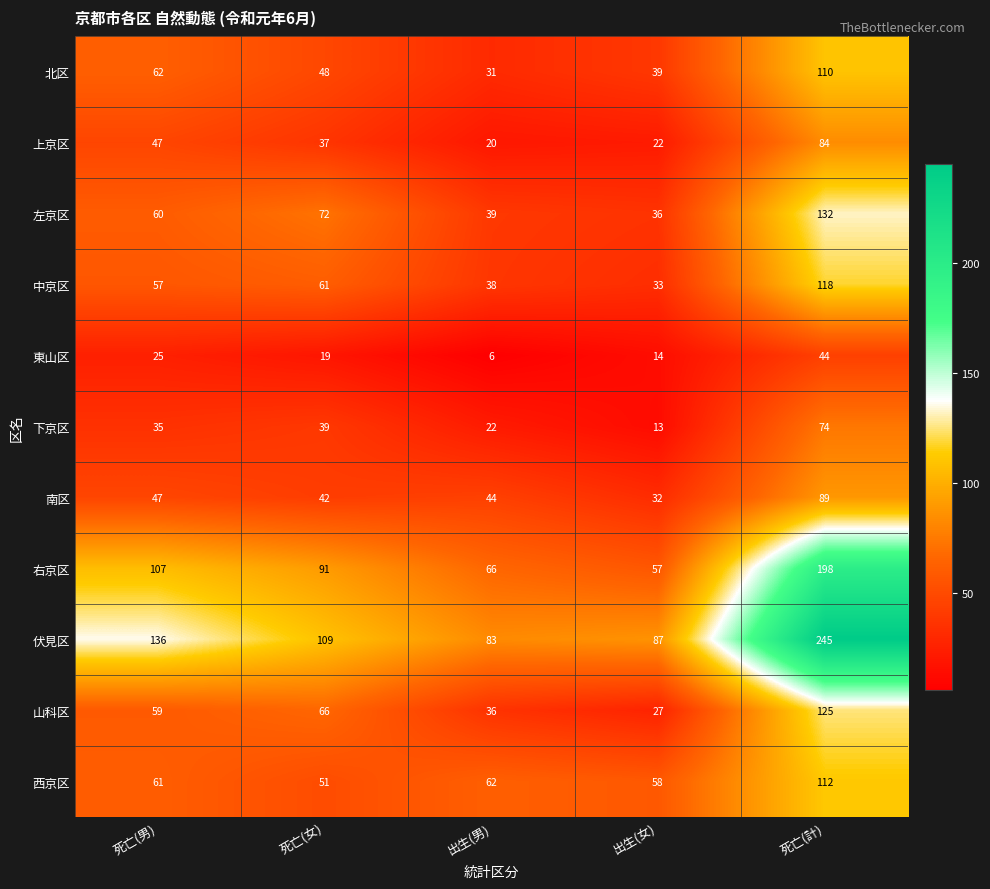

The value of 北区 at 死亡(女) is 48. True or false?

True